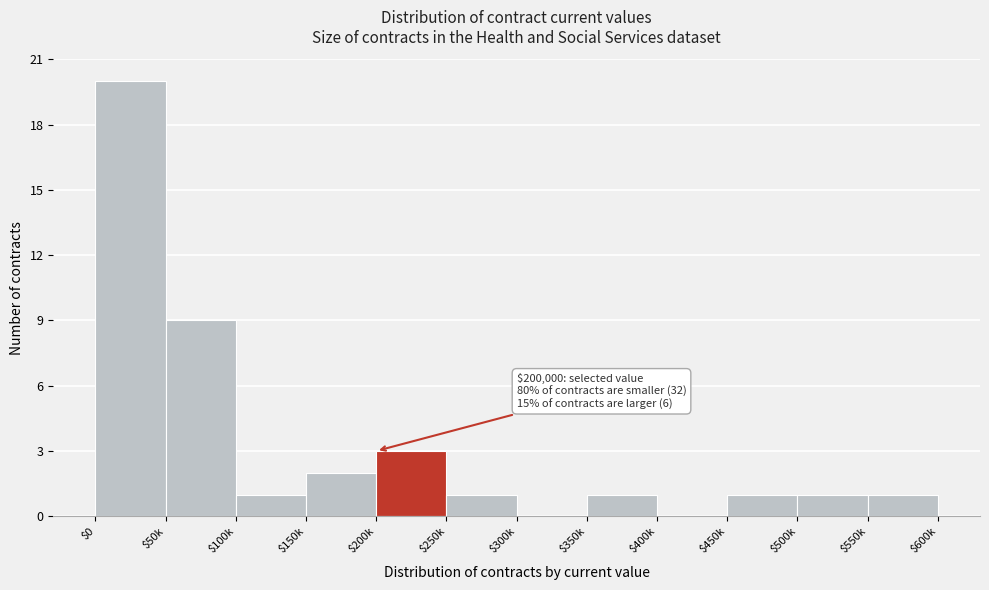

At which category does the chart reach its peak across all series?

$0